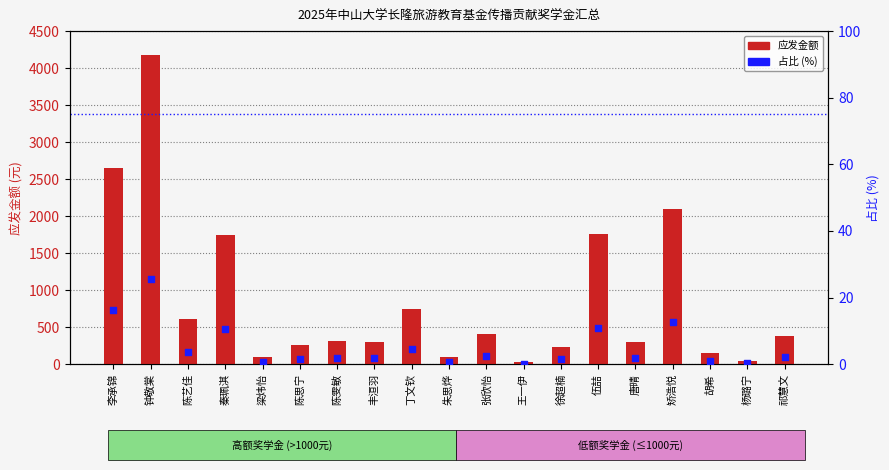

Which series has the largest total across all categories?

应发金额